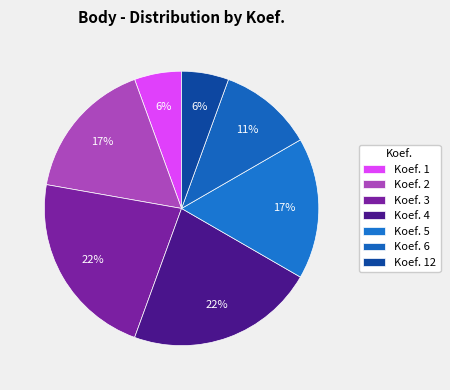

What percentage do Koef. 1 and Koef. 4 together represent?

27.8%